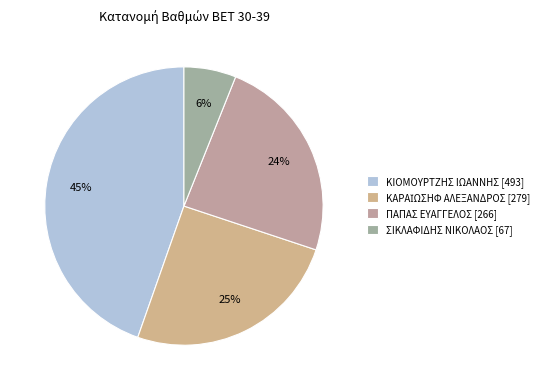

How many segments does this pie chart have?

4